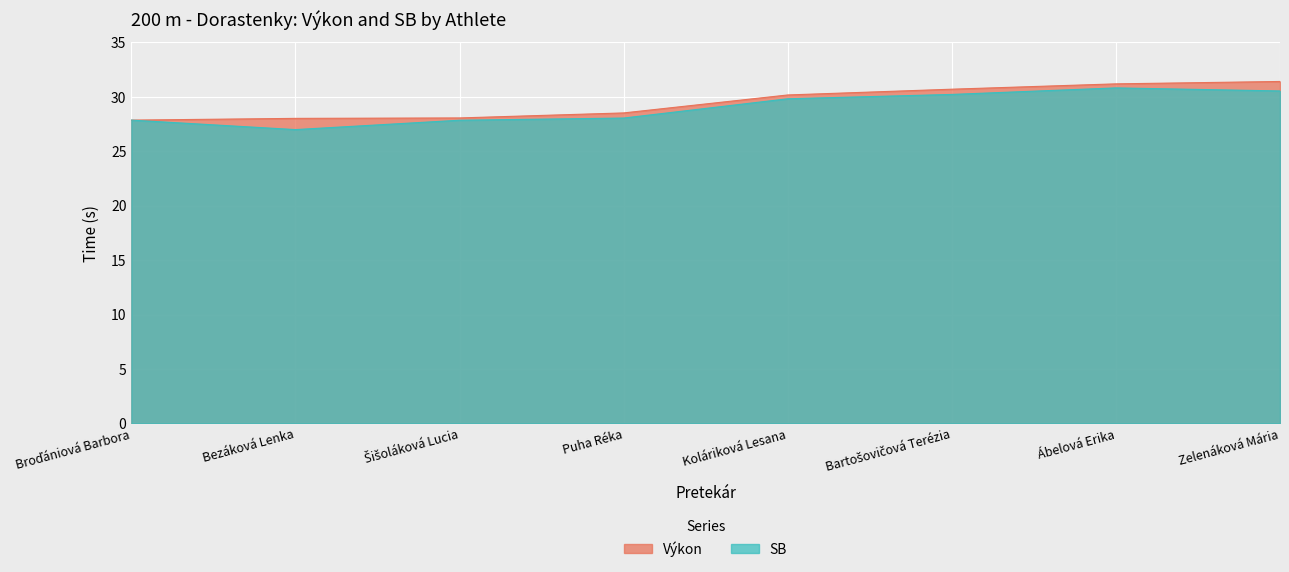

At which label is Výkon closest to 29?

Puha Réka